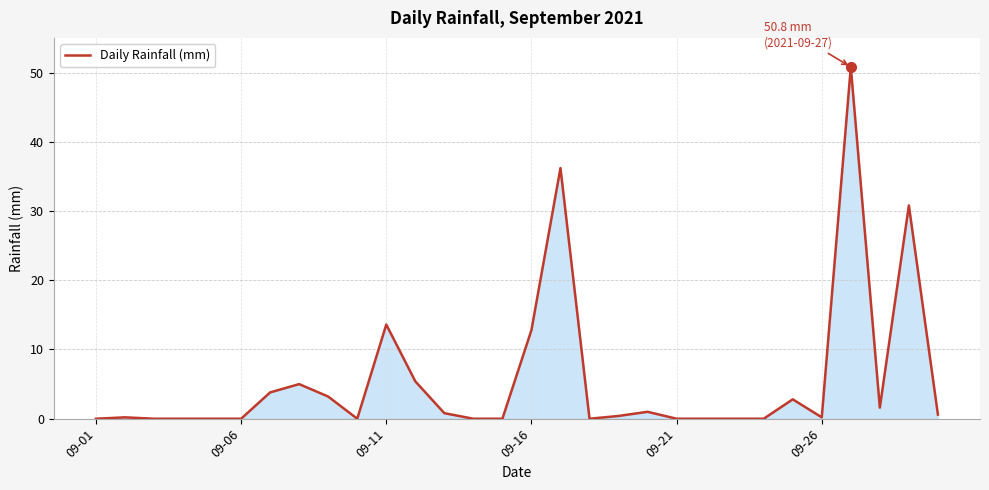

What is the greatest value displayed?

50.8